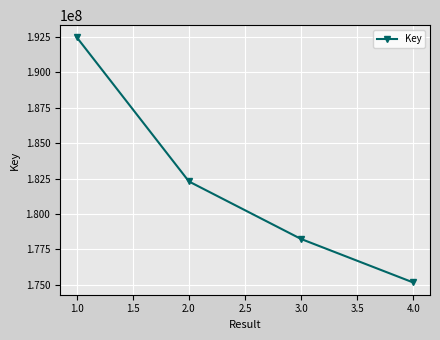

True or false: there are more than 0 points higher than both neighbors.

False